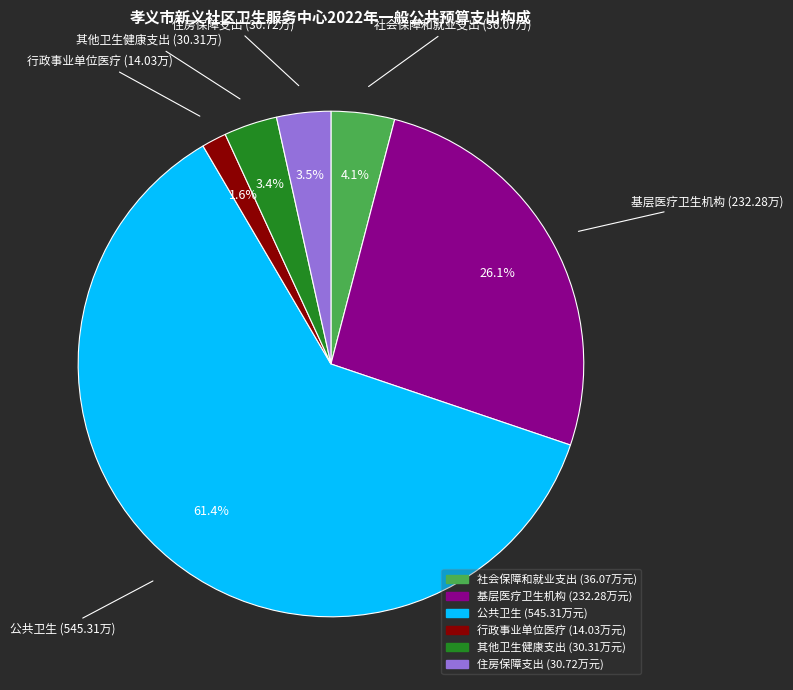

Which category has the biggest portion of the pie?

公共卫生